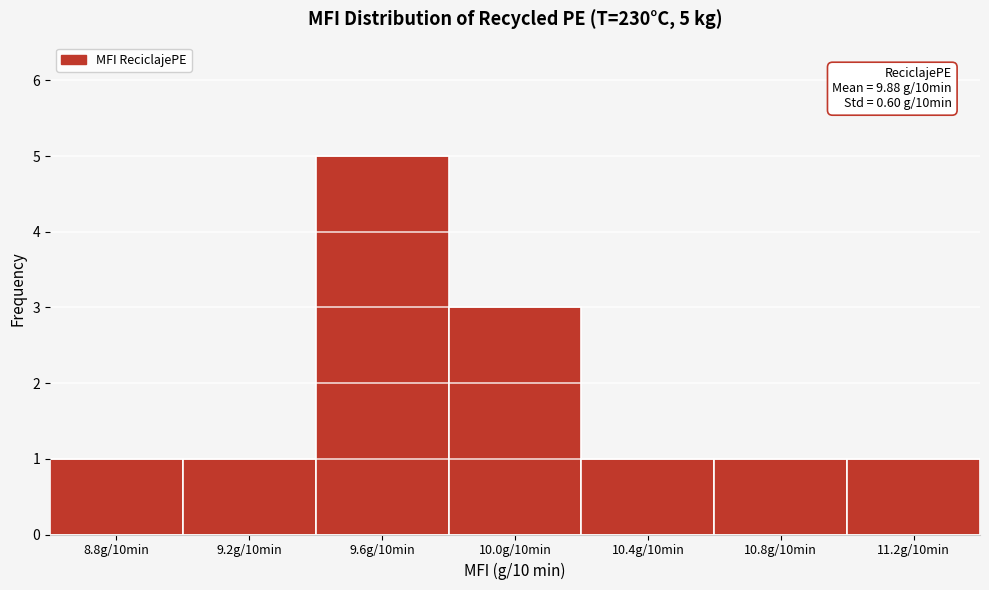

Reading left to right, what are all the values shown in this chart?

8.8g/10min=1	9.2g/10min=1	9.6g/10min=5	10.0g/10min=3	10.4g/10min=1	10.8g/10min=1	11.2g/10min=1